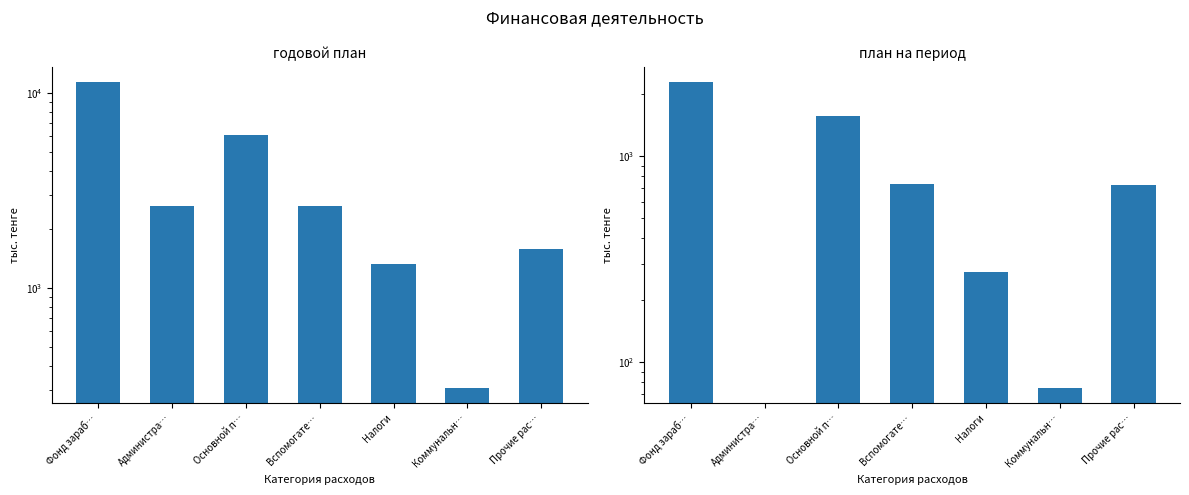

What is the difference between the second highest and minimum values in the план на период series?

1561.0